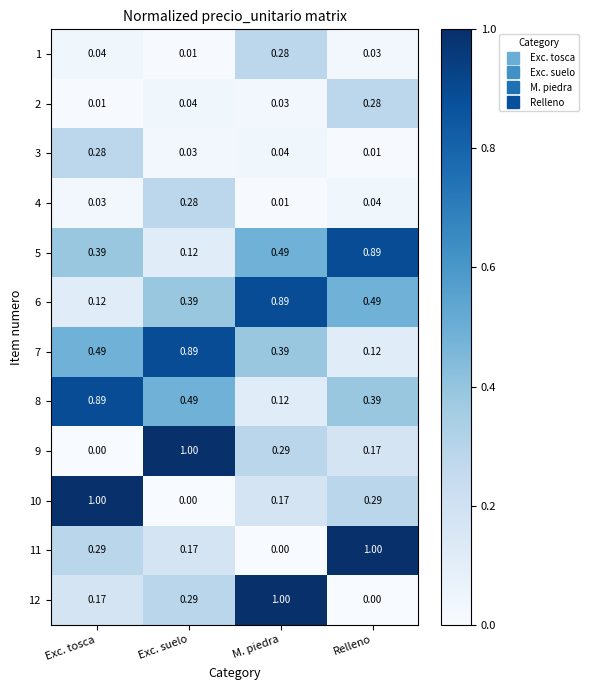

At which label is 10 closest to 0?

Exc. suelo